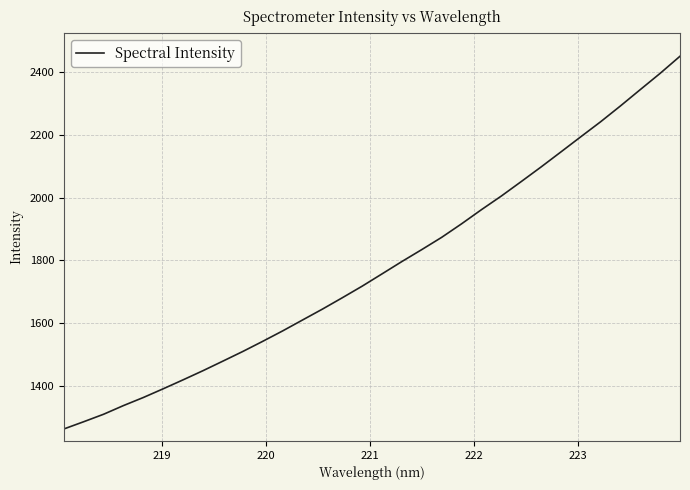

What is the minimum value shown in the chart?

1264.5